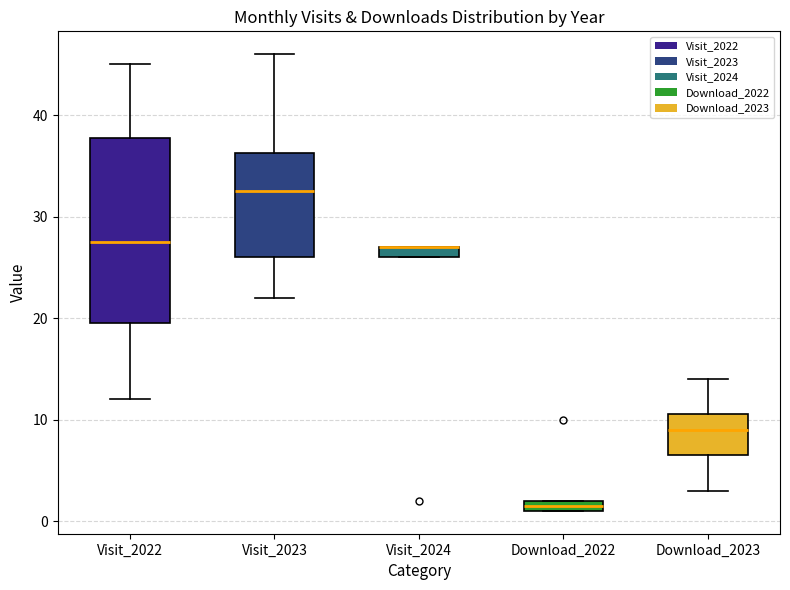

Where is the upper edge of the box for Download_2022 on the y-axis? The values are not printed on the chart, so give them approximately, as read against the axis.

2